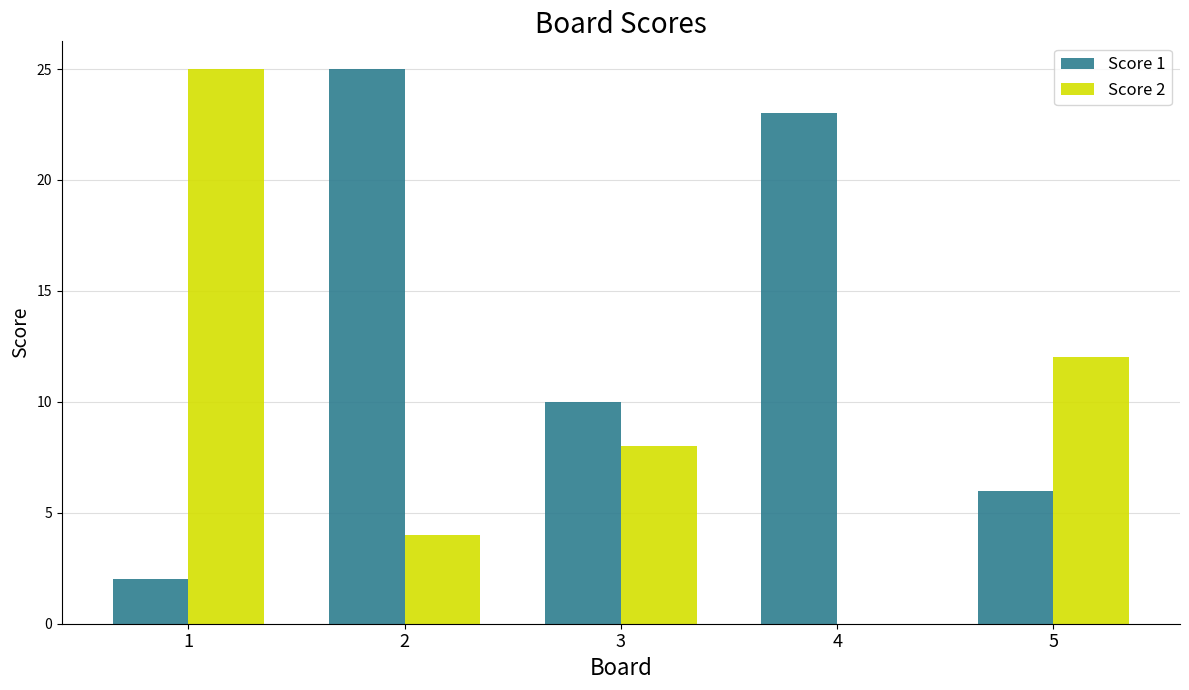

Is the value of Score 1 at 3 greater than the value of Score 2 at 3?

Yes